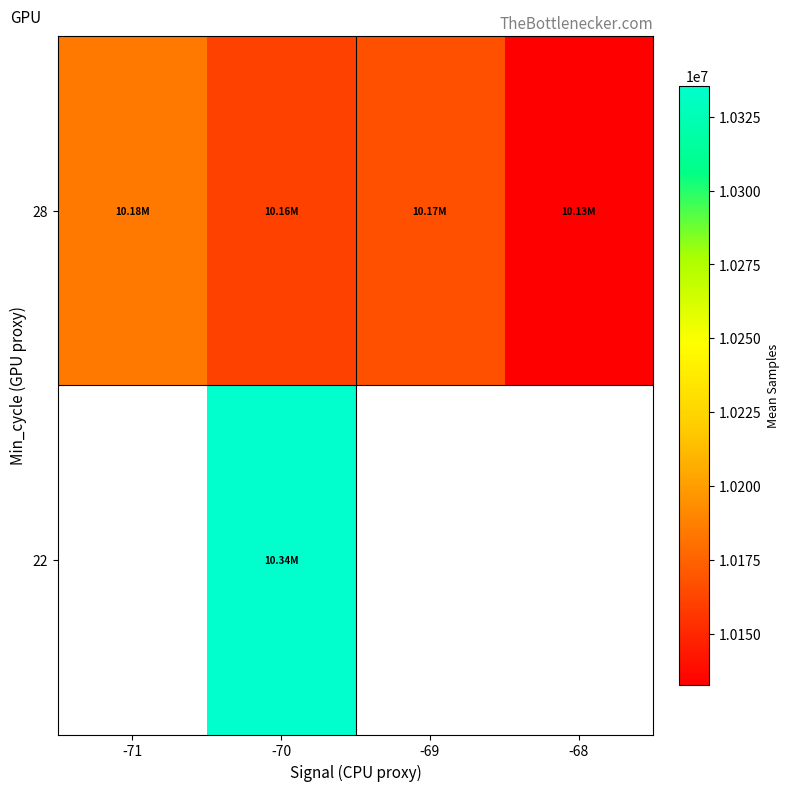

How many distinct data groups are displayed?

2